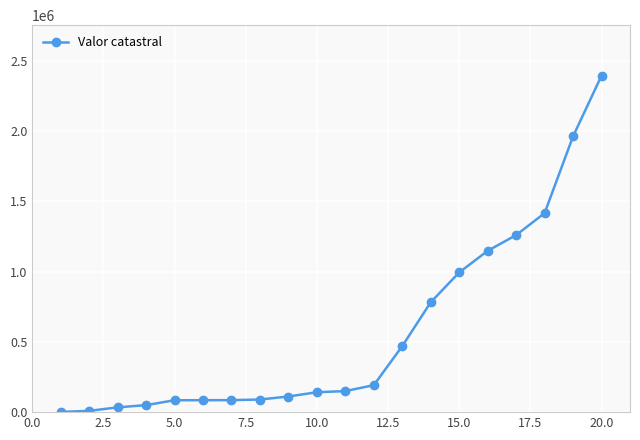

What is the value of the 14th point from the left?

781641.0